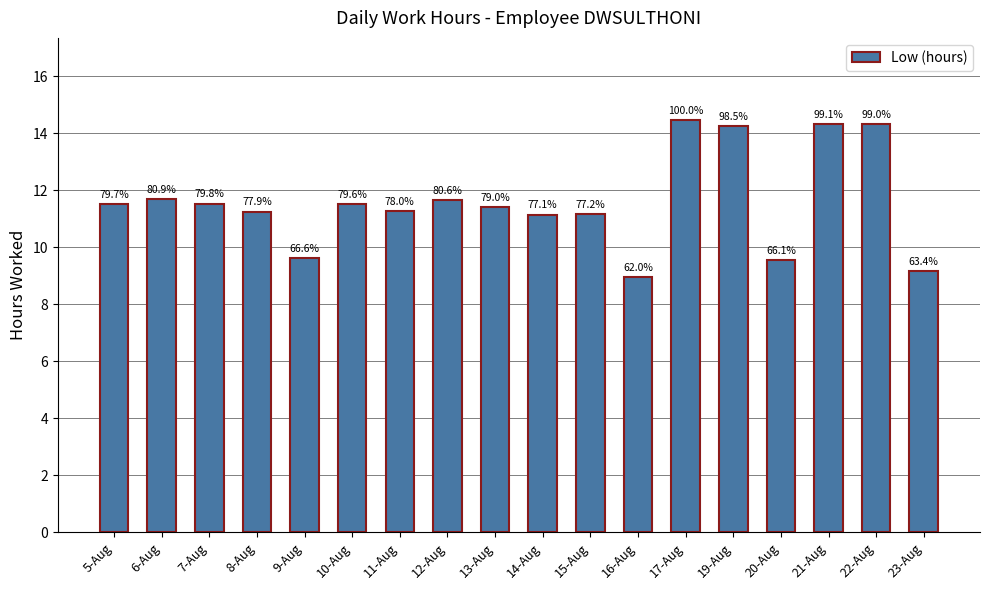

List the labels in order of value, largest first.

17-Aug, 21-Aug, 22-Aug, 19-Aug, 6-Aug, 12-Aug, 7-Aug, 5-Aug, 10-Aug, 13-Aug, 11-Aug, 8-Aug, 15-Aug, 14-Aug, 9-Aug, 20-Aug, 23-Aug, 16-Aug